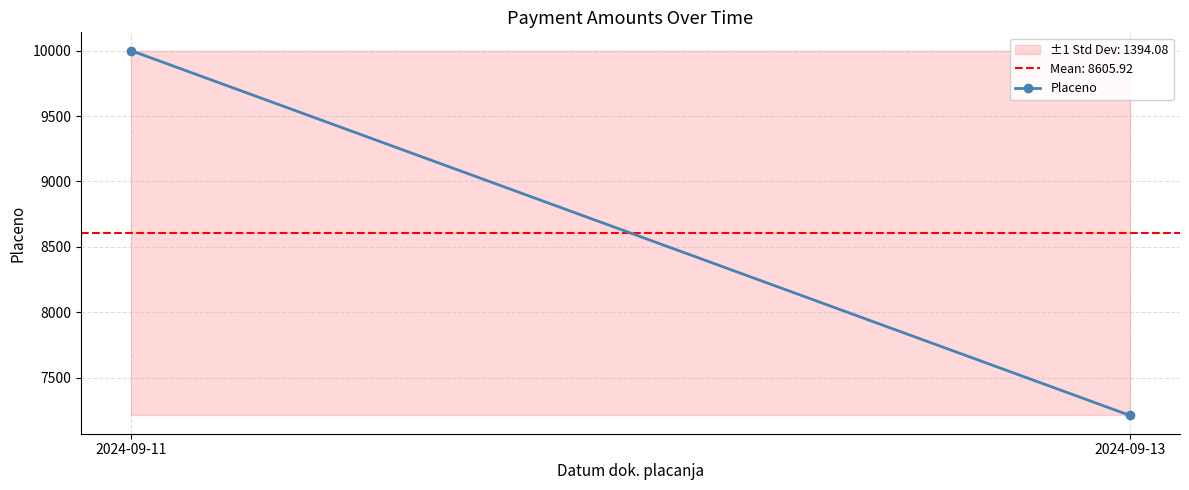

What is the average value?

8605.9